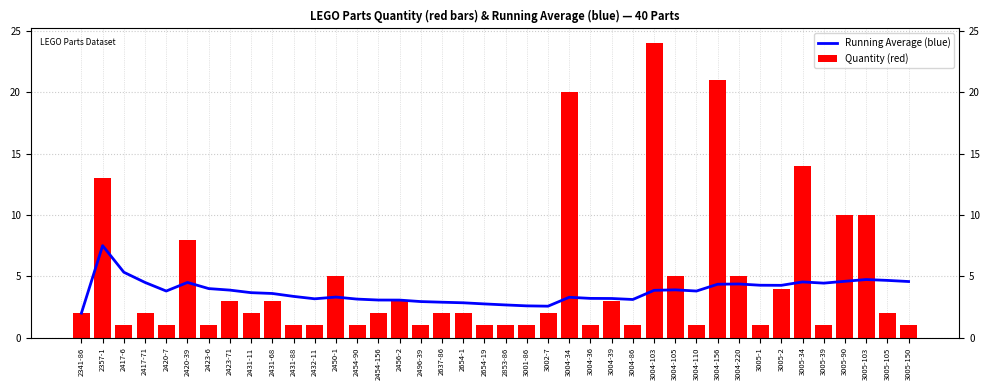

How many groups of bars are there?

40